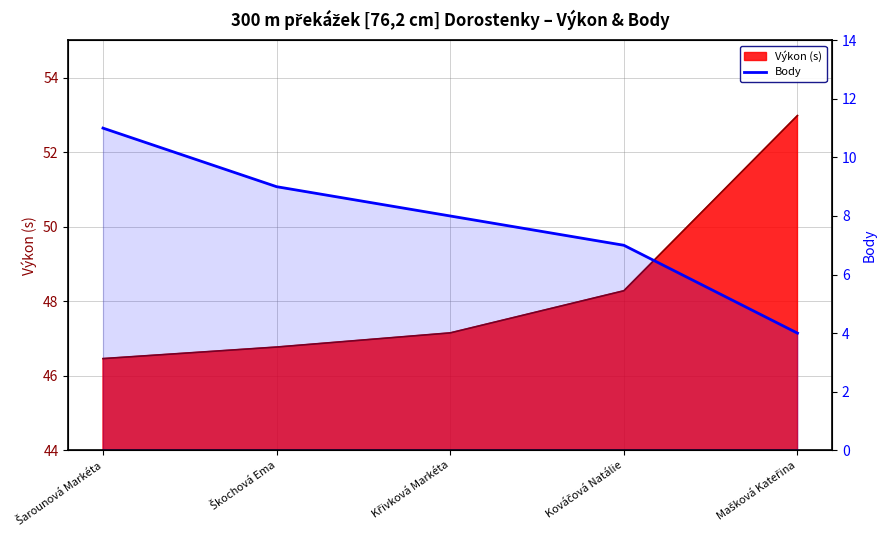

Reading right to left, extract all data points from this chart.

Mašková Kateřina=4	Kováčová Natálie=7	Křivková Markéta=8	Škochová Ema=9	Šarounová Markéta=11